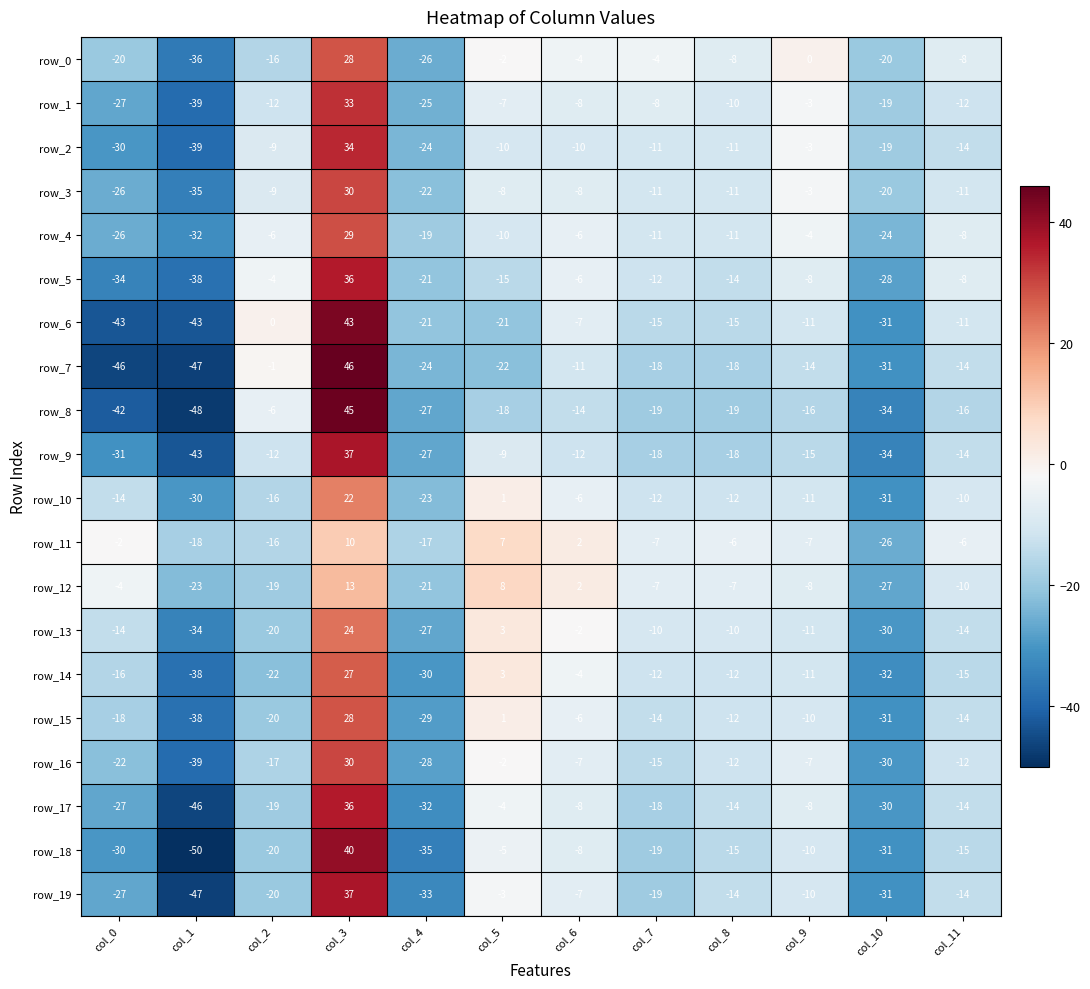

True or false: row_18 has a value of -9 at col_4.

False